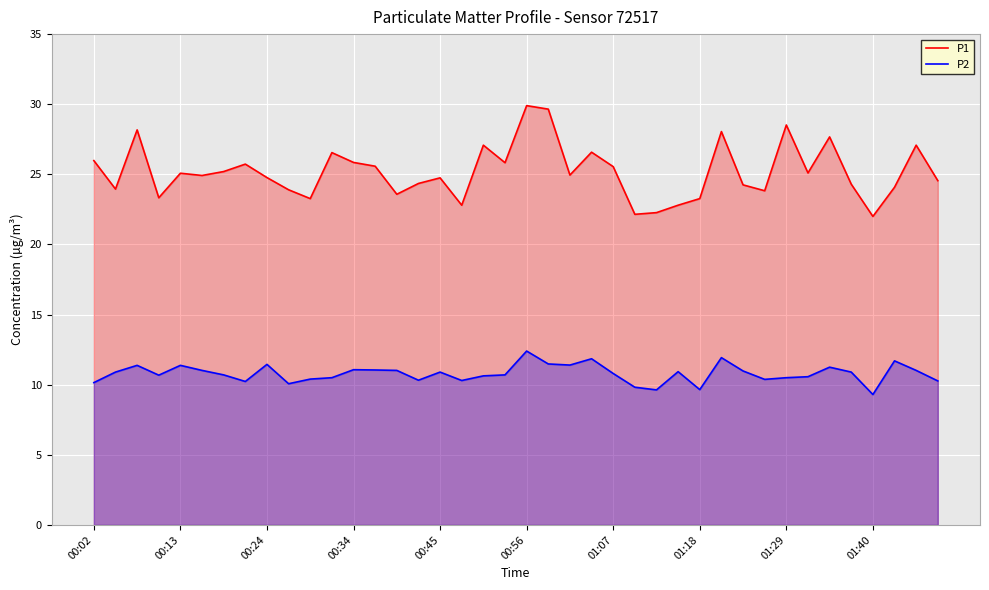

Rank the series by their average value, from highest to lowest.

P1, P2